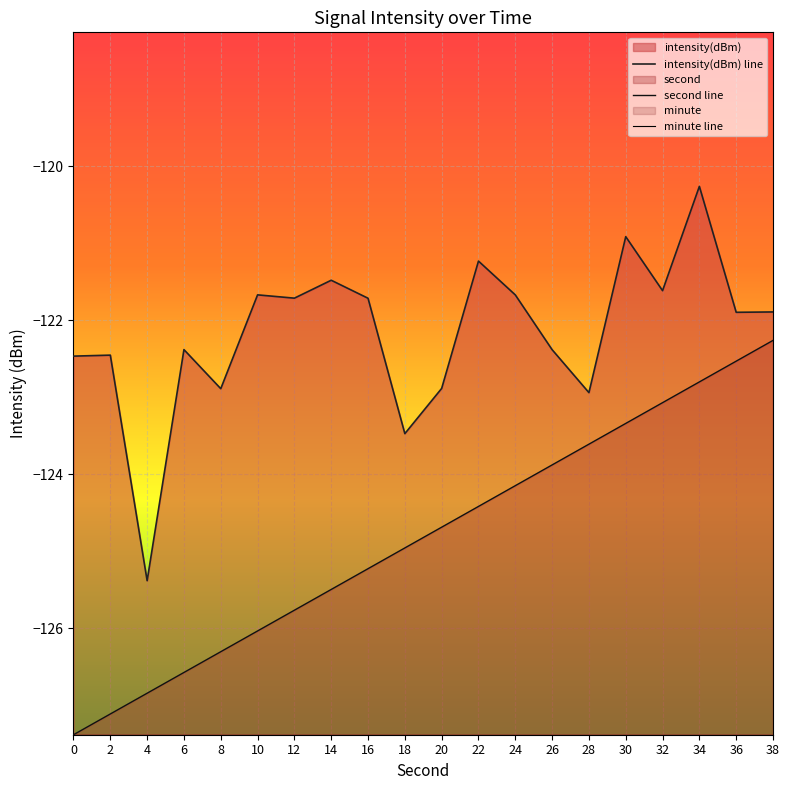

Reading left to right, transcribe all the data shown in this chart.

second: -127.4	-127.1	-126.8	-126.6	-126.3	-126.0	-125.8	-125.5	-125.2	-125.0	-124.7	-124.4	-124.1	-123.9	-123.6	-123.3	-123.1	-122.8	-122.5	-122.3
intensity(dBm): -122.5	-122.5	-125.4	-122.4	-122.9	-121.7	-121.7	-121.5	-121.7	-123.5	-122.9	-121.2	-121.7	-122.4	-122.9	-120.9	-121.6	-120.3	-121.9	-121.9